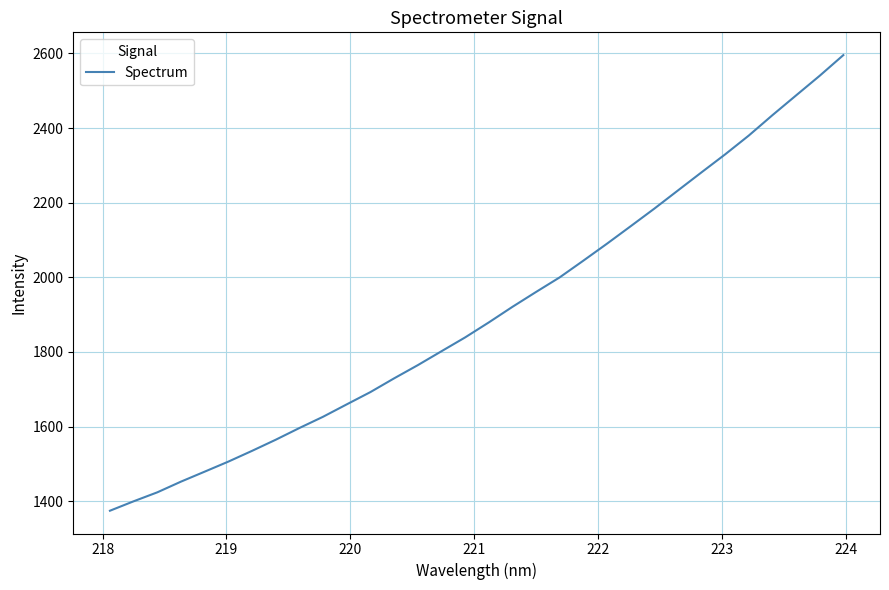

What is the minimum value shown in the chart?

1374.3